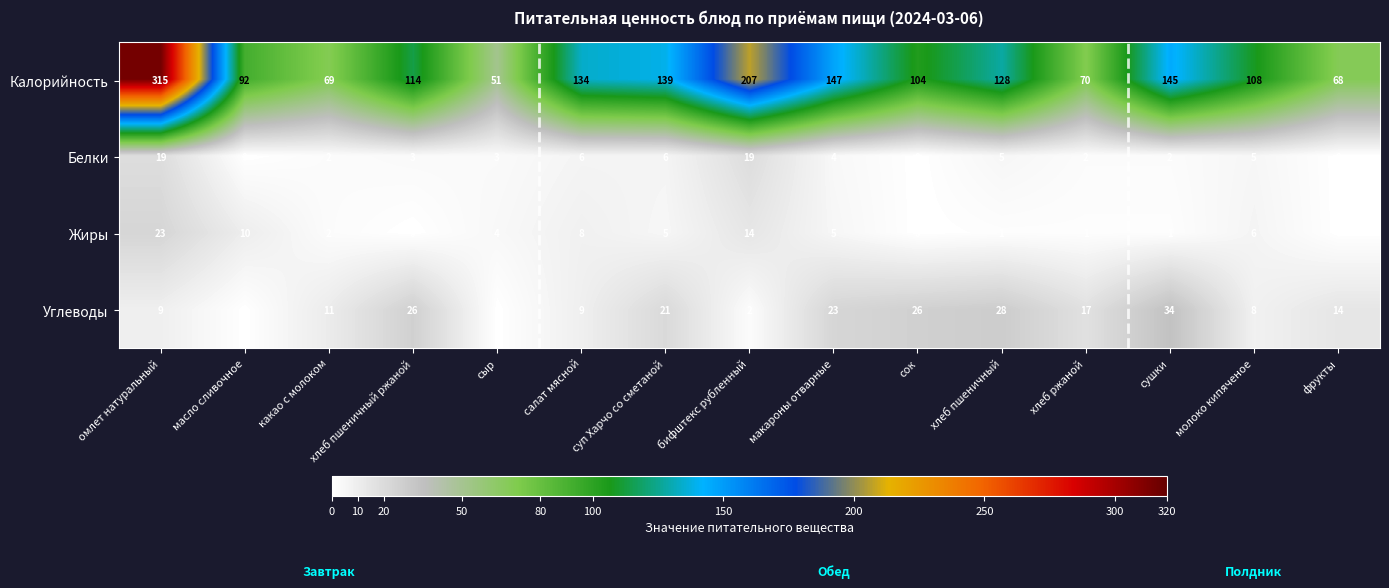

At which category is the sum across all series the highest?

омлет натуральный